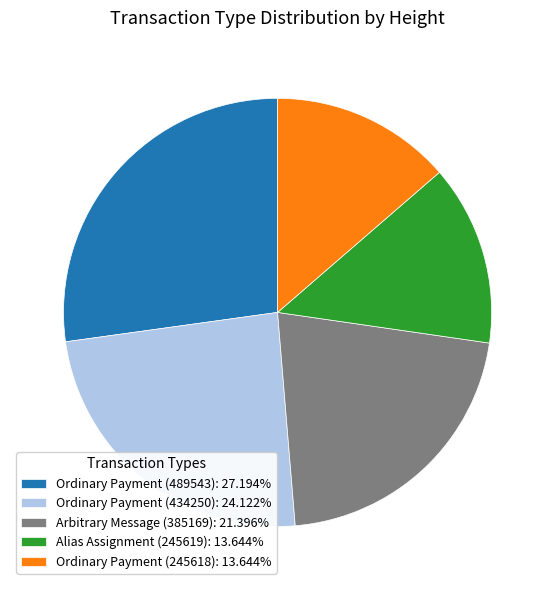

Count the number of slices in the pie.

5